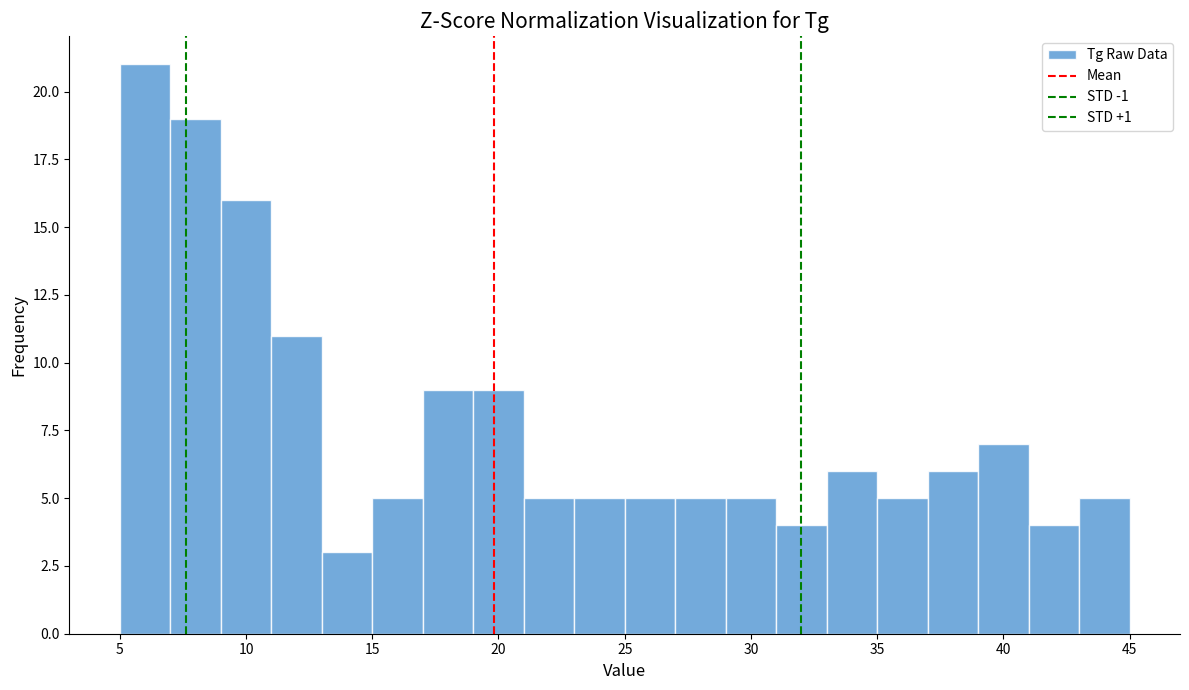

Which range on the x-axis has the tallest bar?

5 to 7